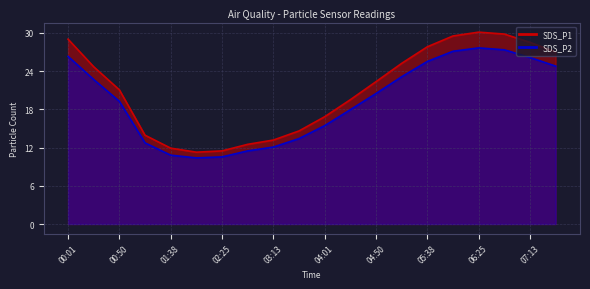

What is the label of the 4th point from the left?

01:13